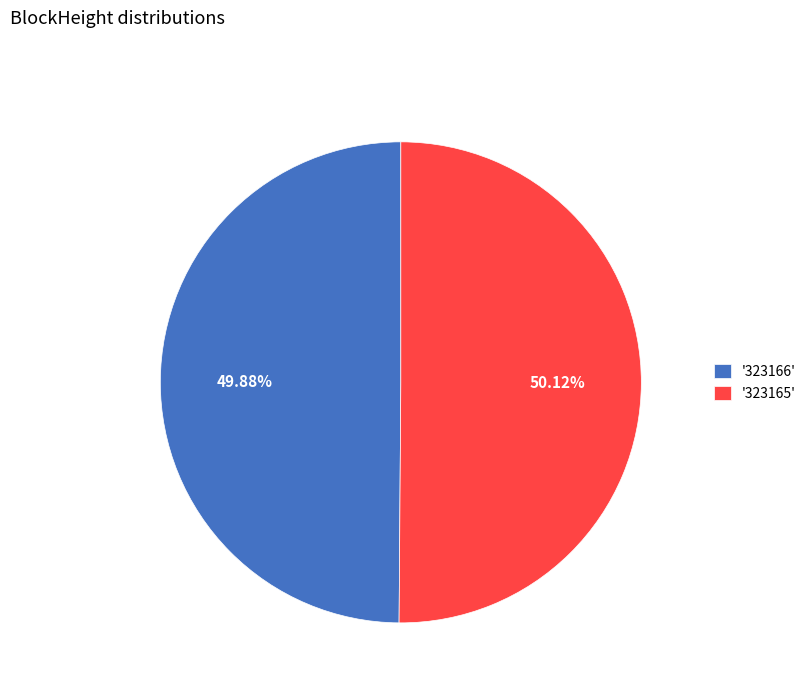

What is the ratio of the value at '323165' to the value at '323166'?

1.0